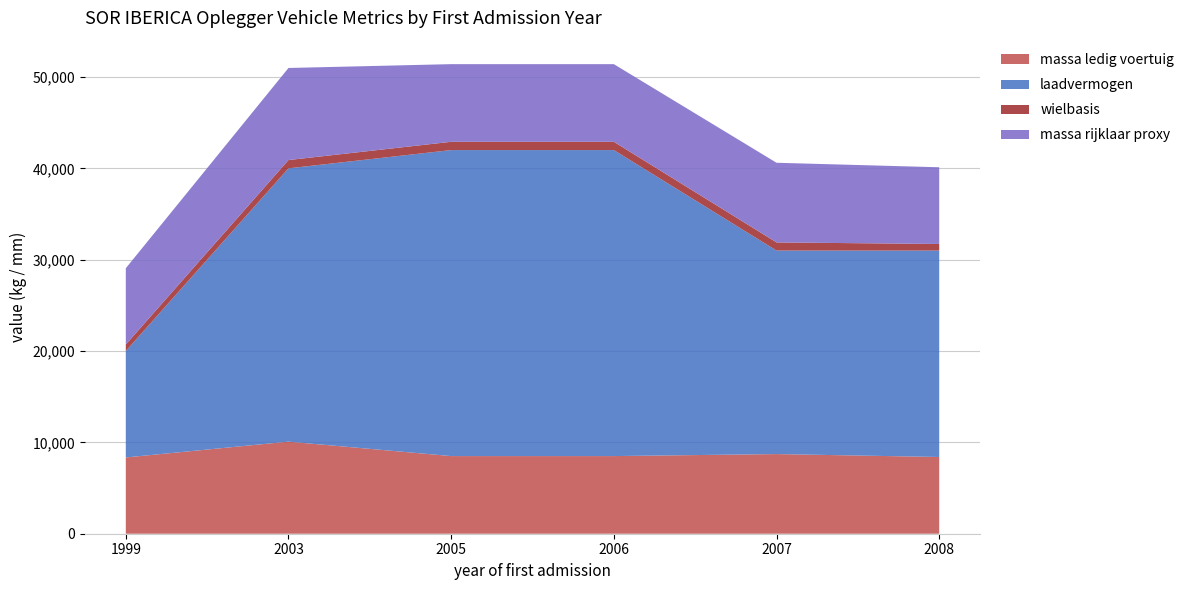

Reading left to right, transcribe all the data shown in this chart.

massa_ledig_voertuig: 8350	10080	8500	8500	8720	8400
laadvermogen: 11650	29920	33500	33500	22280	22600
wielbasis: 712	906	906	906	890	718
massa_rijklaar_proxy: 8350	10080	8500	8500	8720	8400